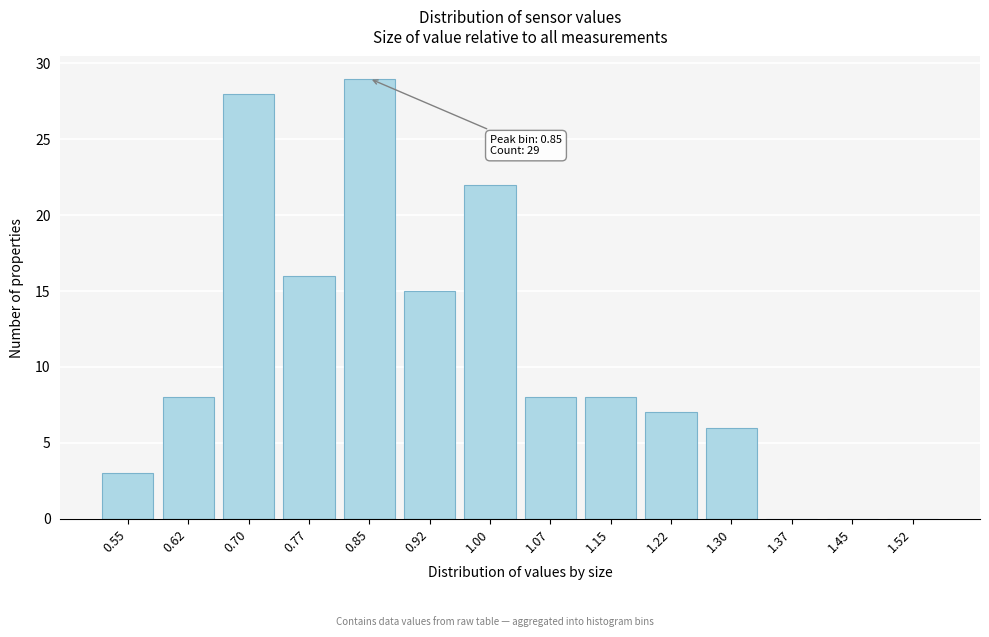

Reading left to right, what are all the values shown in this chart?

0.55=3	0.62=8	0.70=28	0.77=16	0.85=29	0.92=15	1.00=22	1.07=8	1.15=8	1.22=7	1.30=6	1.37=0	1.45=0	1.52=0